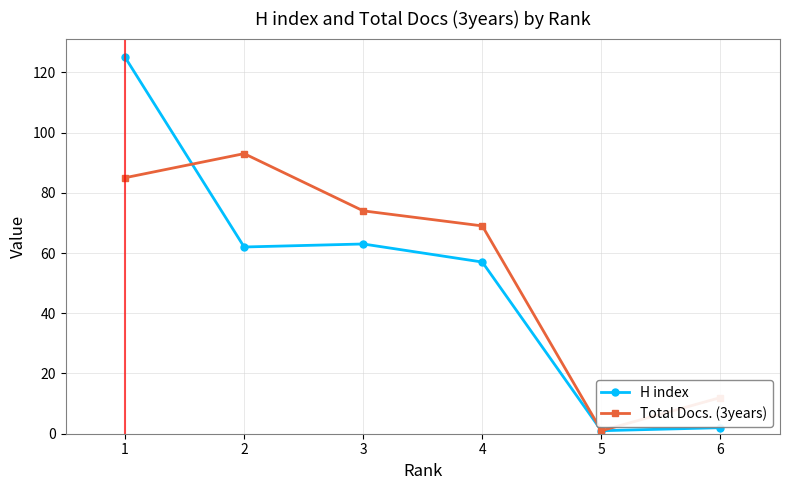

List the labels in order of Total Docs. (3years) value, smallest first.

5, 6, 4, 3, 1, 2